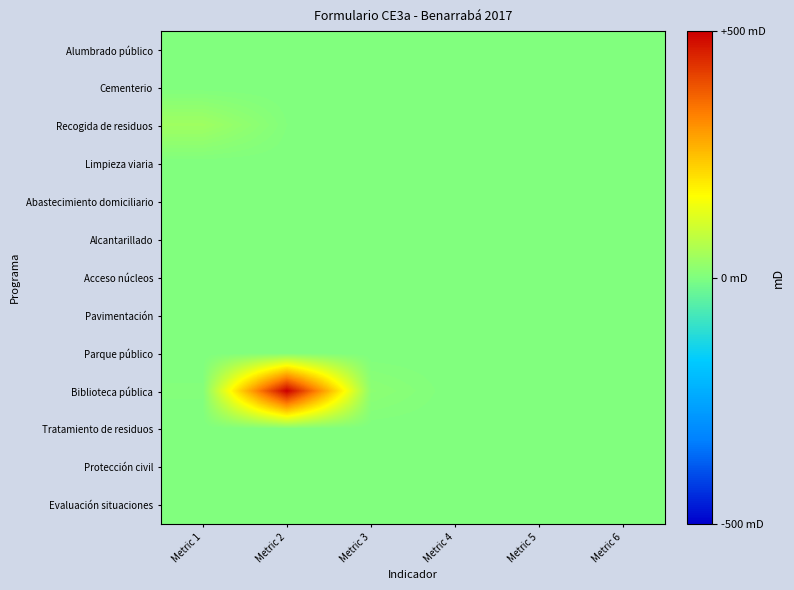

Which series has the largest total across all categories?

Biblioteca pública